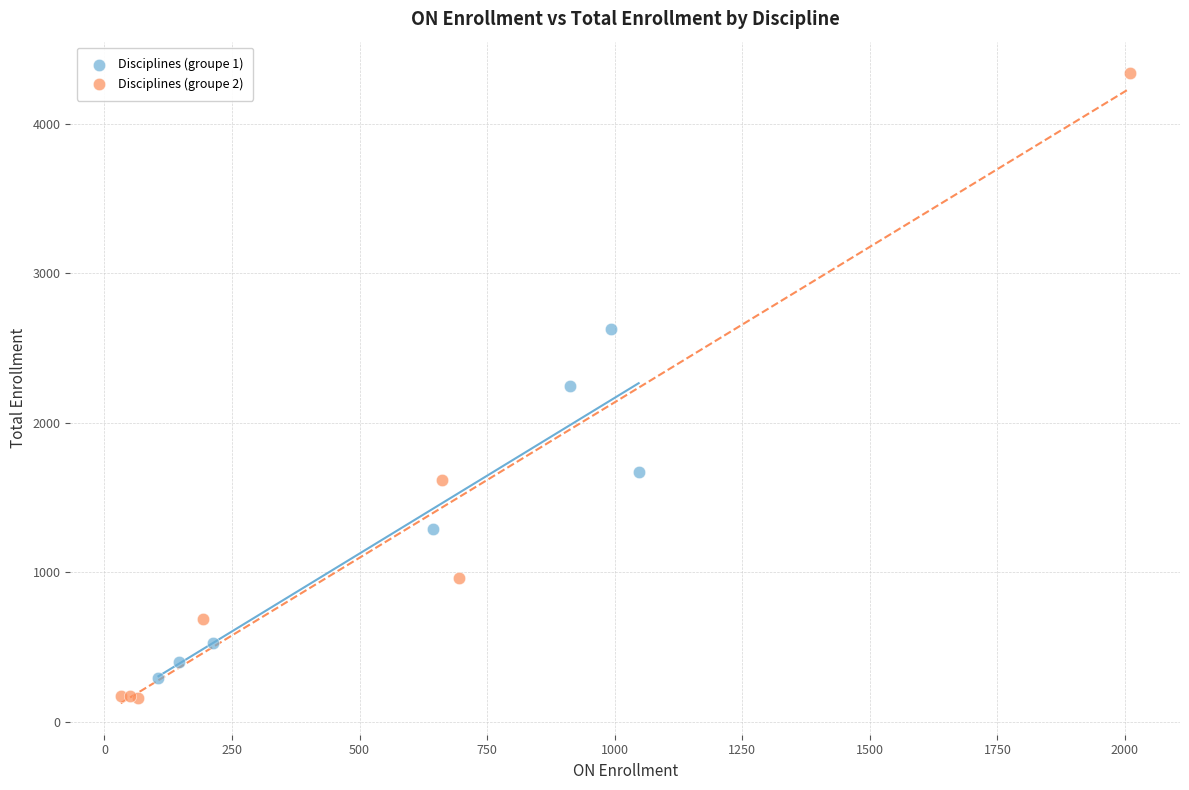

Which series reaches the minimum Y coordinate?

Disciplines (groupe 2)